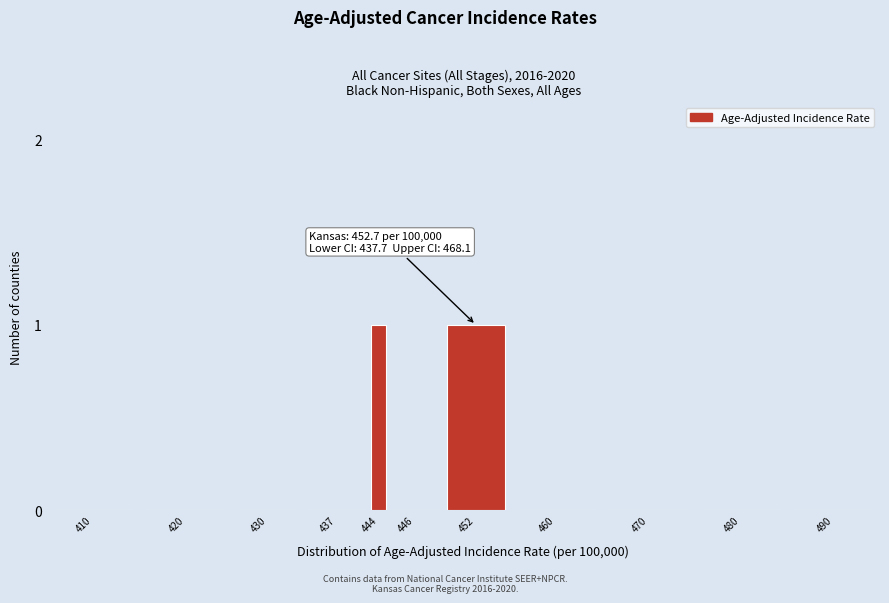

Reading right to left, transcribe all the data shown in this chart.

490=0	480=0	470=0	460=0	452=1	446=0	444=1	437=0	430=0	420=0	410=0